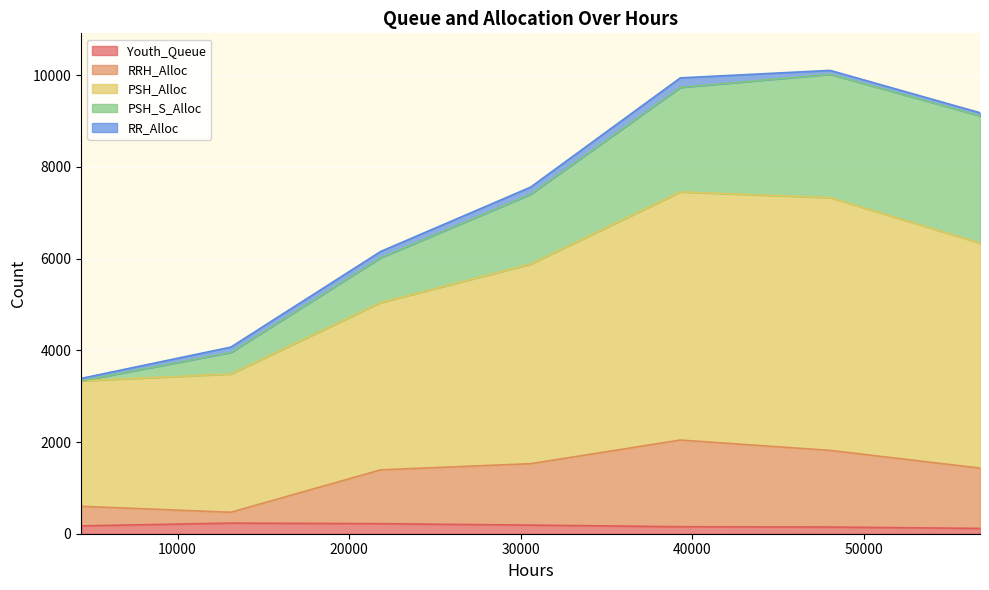

True or false: RRH_Alloc has more than 2 interior local peaks.

False